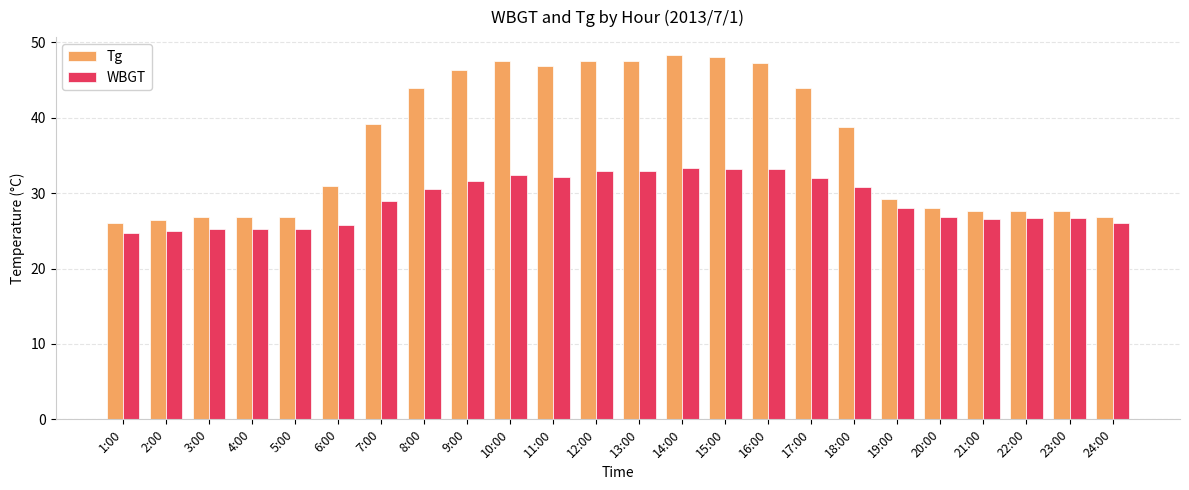

How many data points does each series have?

24